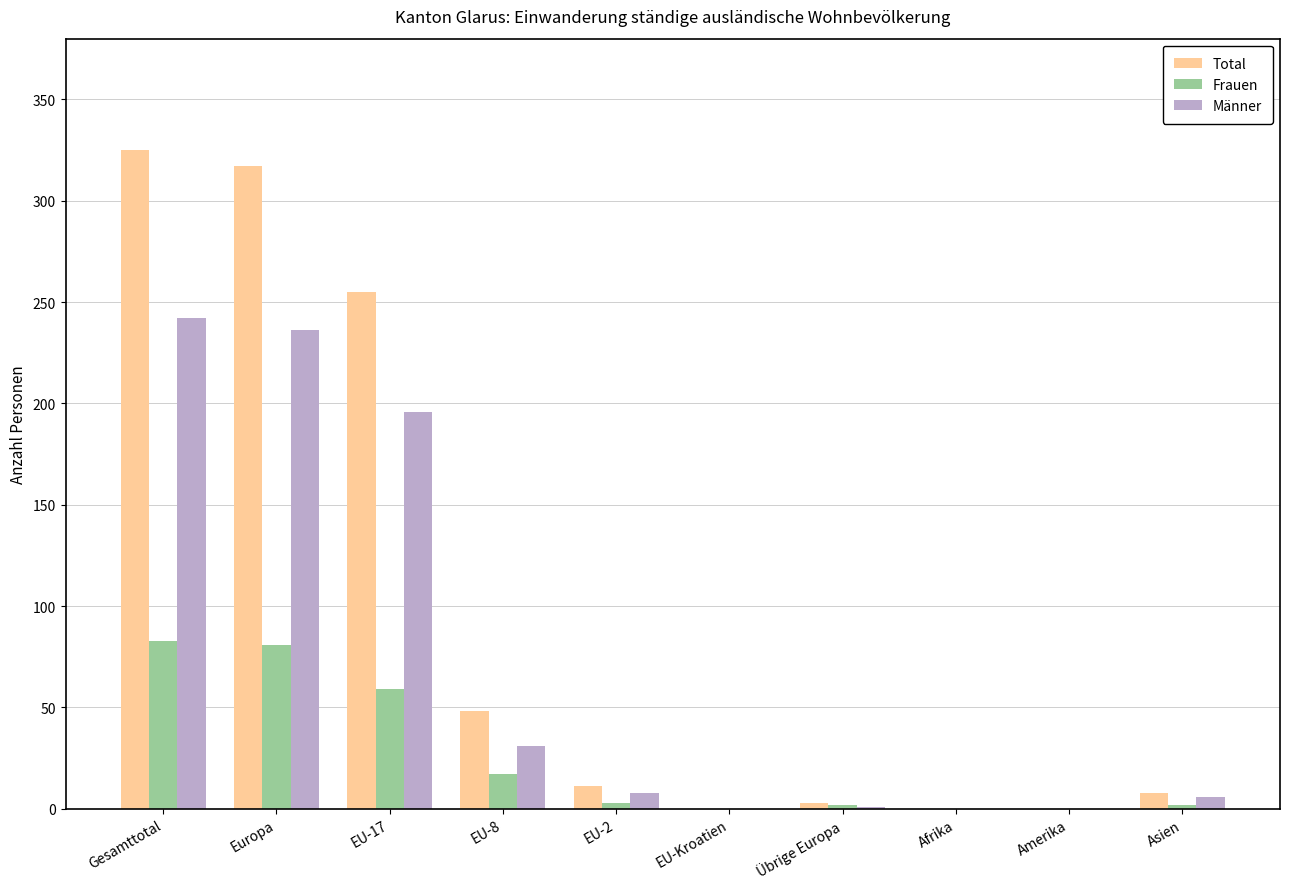

What is the total value across all series at EU-17?

510